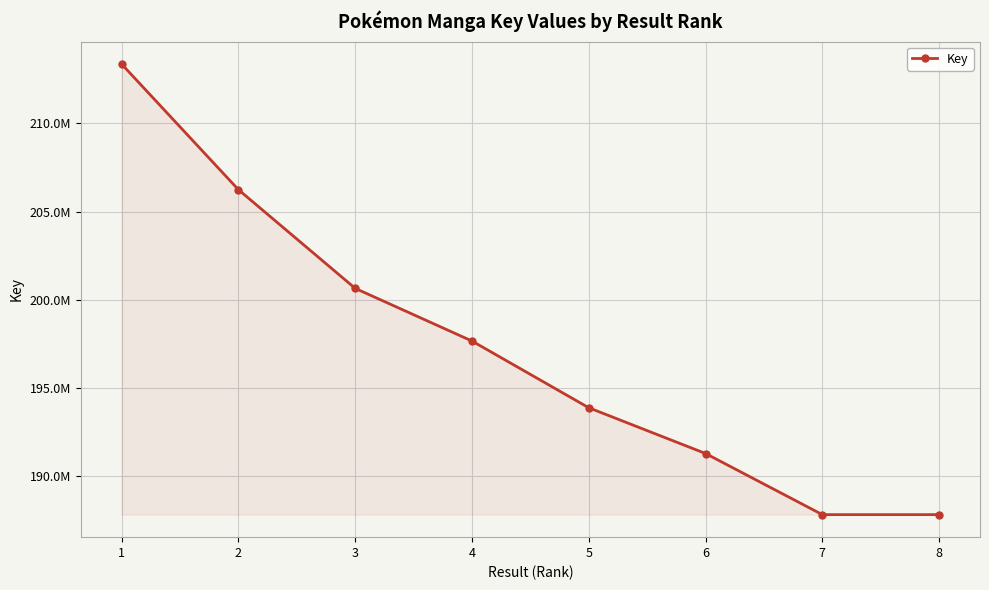

List the labels in order of value, smallest first.

8, 7, 6, 5, 4, 3, 2, 1